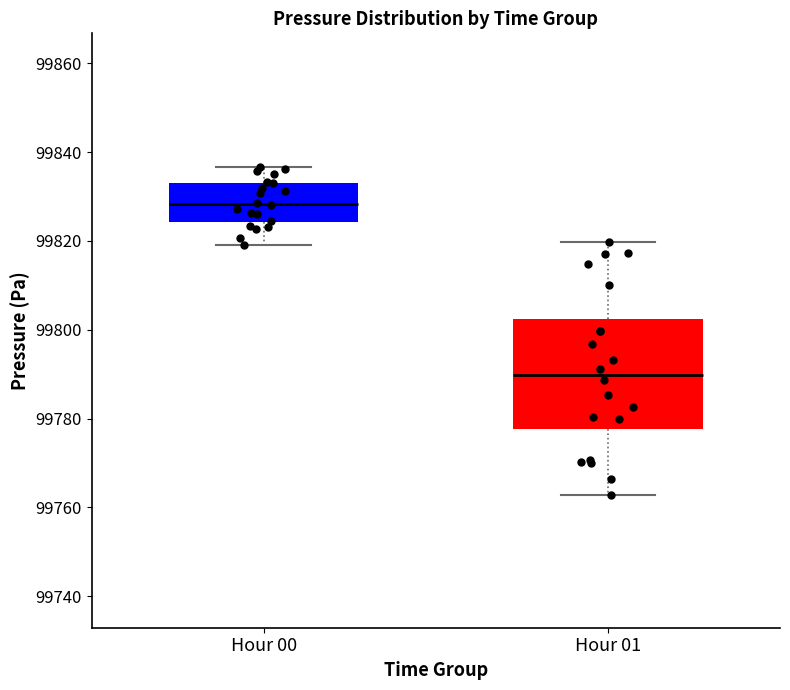

Reading left to right, read every box against the y-axis: the position of its median line, the range the box covers, and the ends of its whiskers. The values are not printed on the chart, so give them approximately, as read against the axis.

Hour 00: median 99828, box 99824 to 99834, whiskers 99820 to 99836
Hour 01: median 99790, box 99778 to 99802, whiskers 99762 to 99820